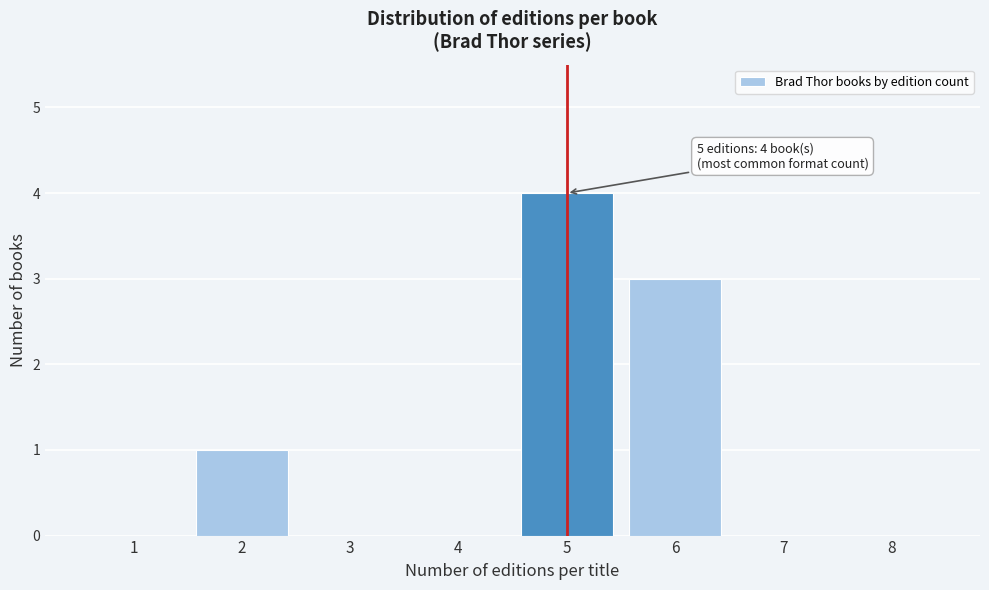

Which range on the x-axis has the tallest bar?

4.5 to 5.5